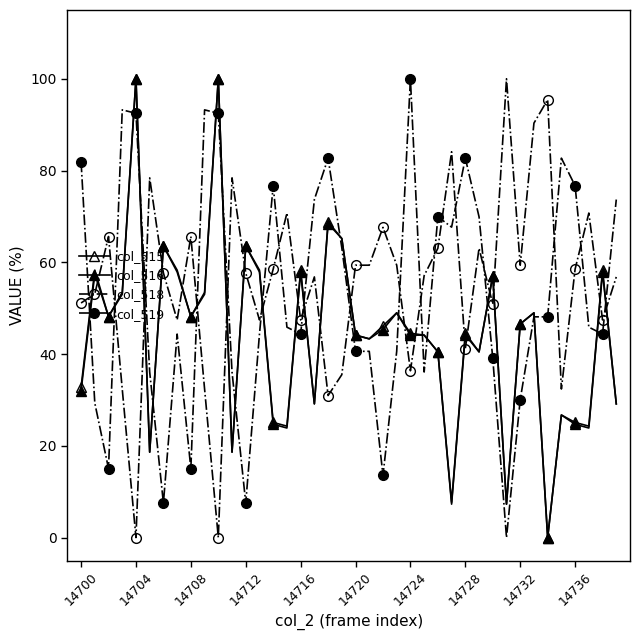

How many interior local peaks does the col_519 series have?

9